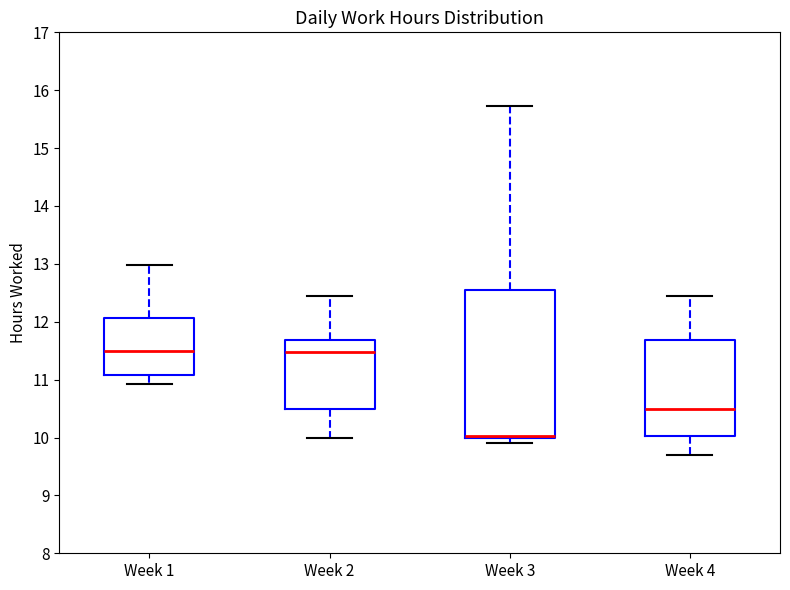

Reading left to right, transcribe this box plot: for each box, give where its median line is, the range the box spans, and where its two whiskers end, as read against the y-axis. The values are not printed on the chart, so give them approximately, as read against the axis.

Week 1: median 11.5, box 11.1 to 12.1, whiskers 10.9 to 13.0
Week 2: median 11.5, box 10.5 to 11.7, whiskers 10.0 to 12.4
Week 3: median 10.0 (drawn on the box's lower edge), box 10.0 to 12.5, whiskers 9.9 to 15.7
Week 4: median 10.5, box 10.0 to 11.7, whiskers 9.7 to 12.4